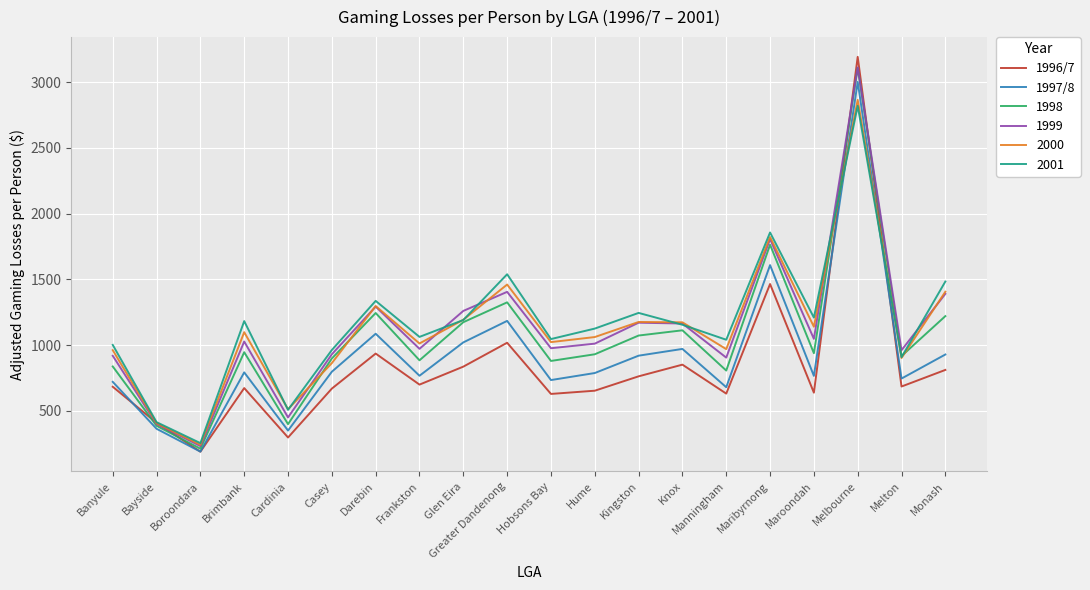

Count the number of data series in this chart.

6